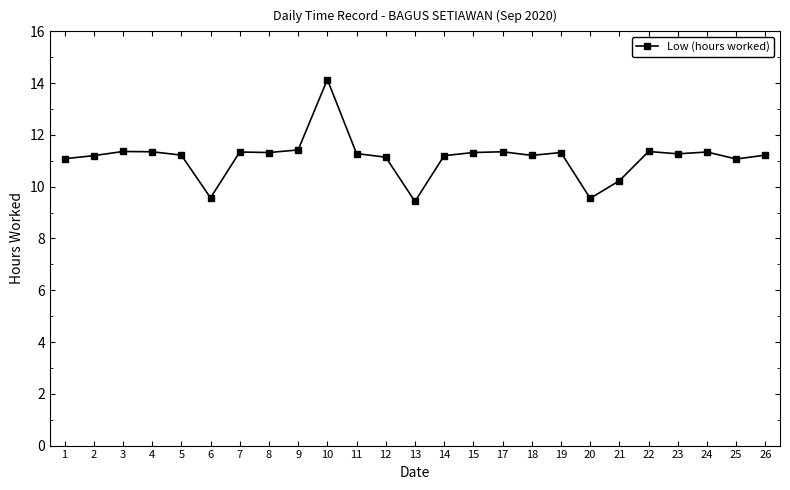

How many distinct data groups are displayed?

1